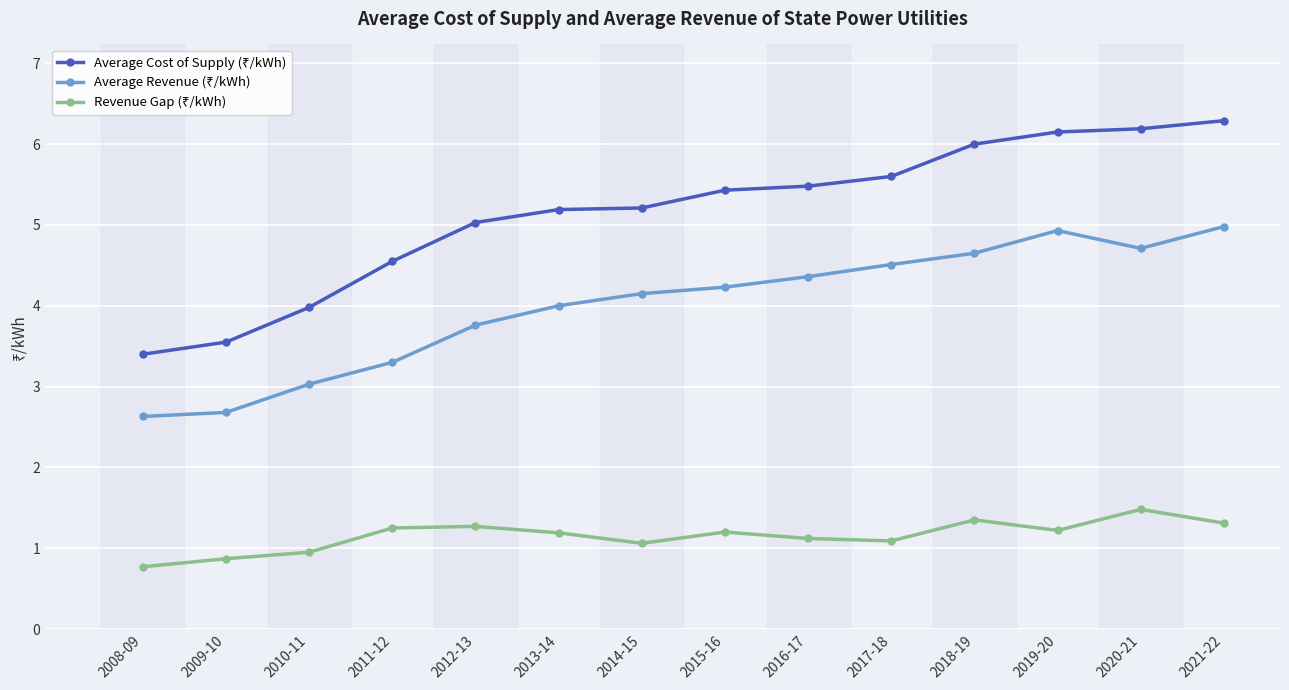

What is the total value across all series at 2010-11?

8.0